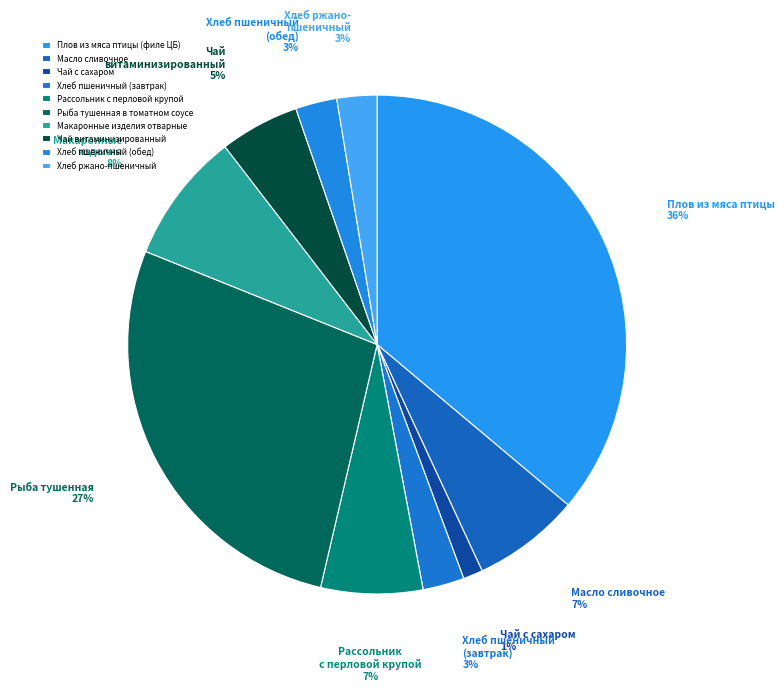

What is the total percentage of Чай витаминизированный and Хлеб пшеничный (завтрак)?

7.8%